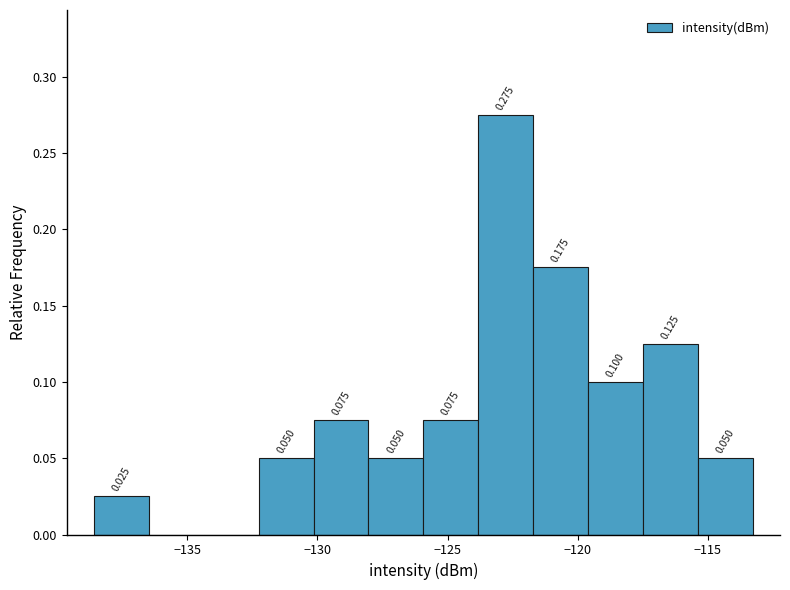

Over which range of the x-axis is the bar tallest?

-124.0 to -121.5